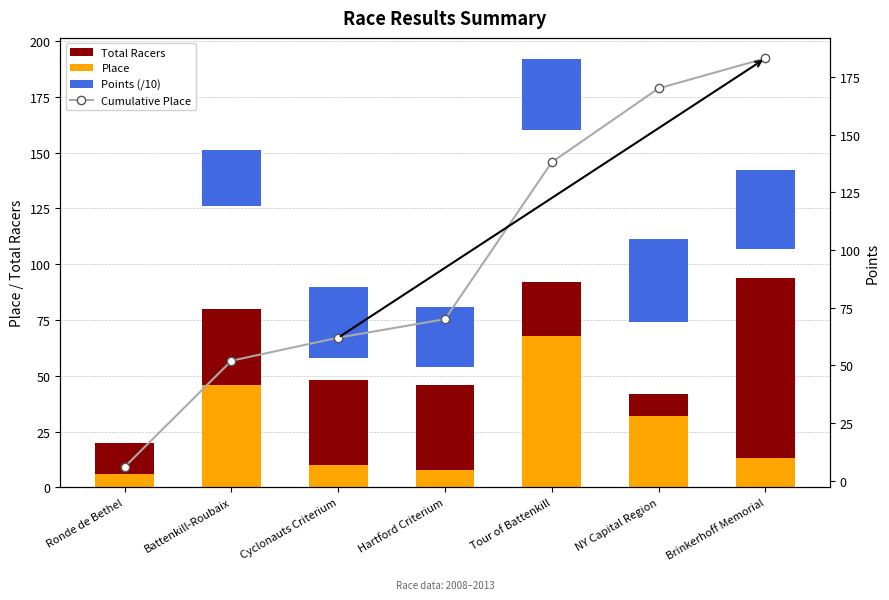

Does the chart contain stacked bars?

No